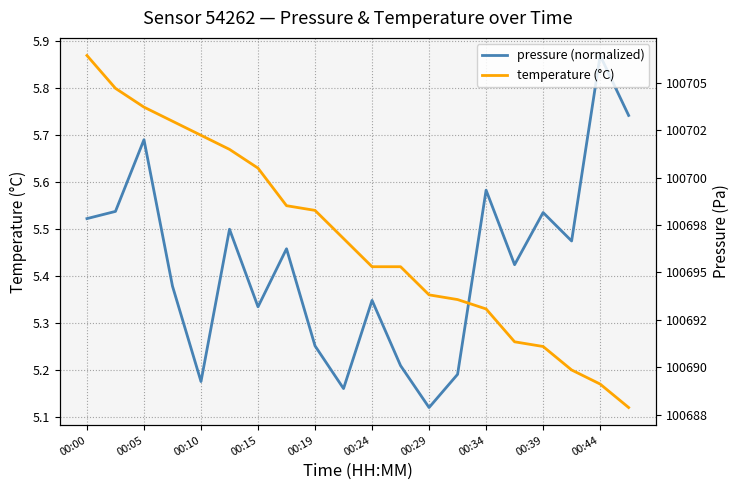

Does the chart display data point markers on the line(s)?

No